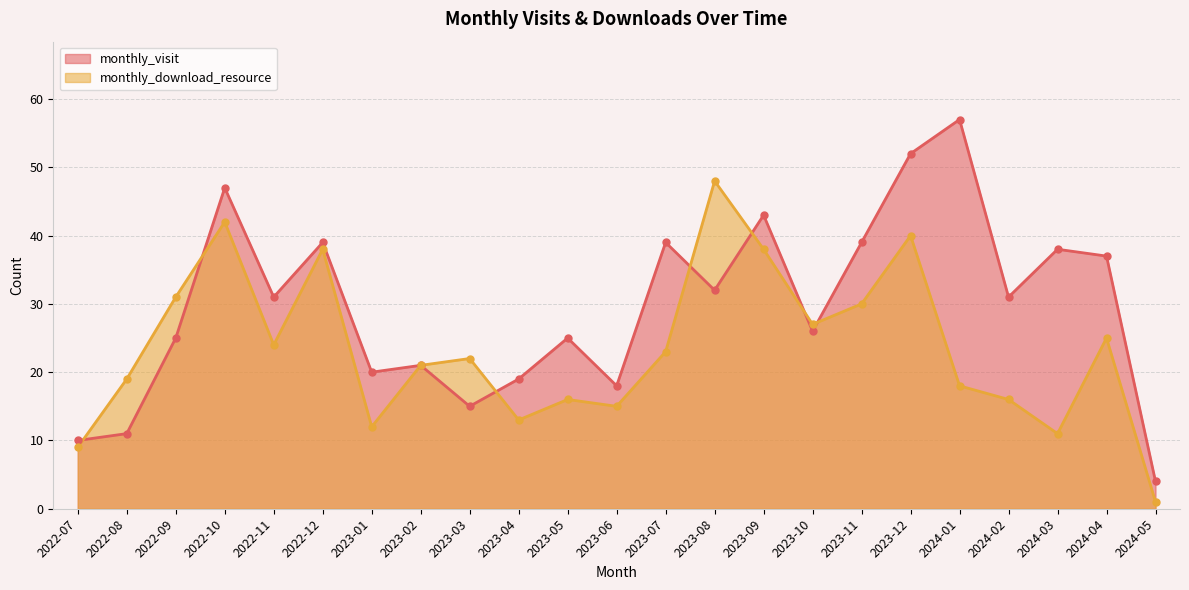

What is the difference between the highest and lowest values at 2024-01?

39